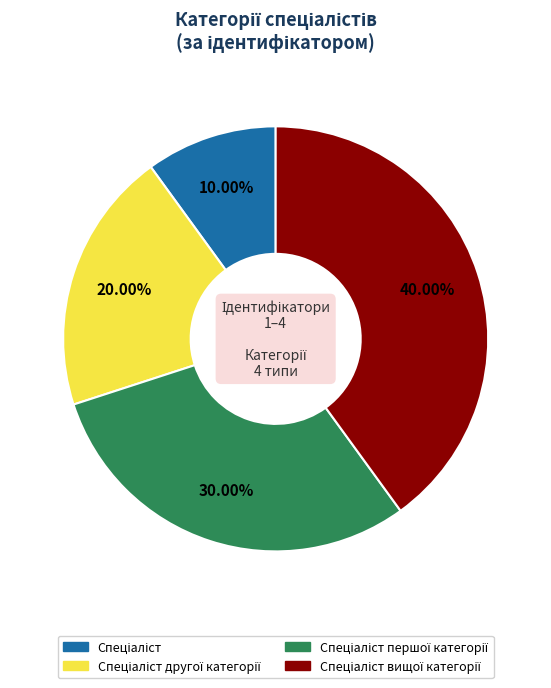

Is there any slice that represents more than half of the pie?

No